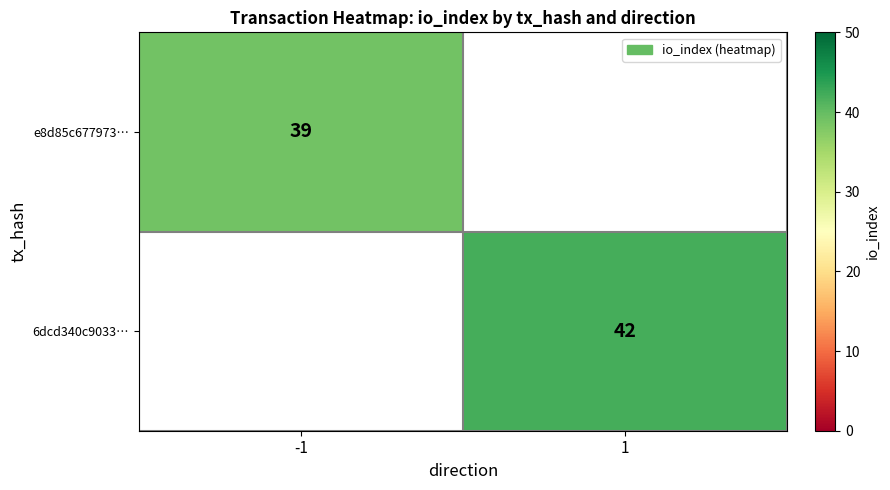

The e8d85c677973… series shows 39 at -1. True or false?

True